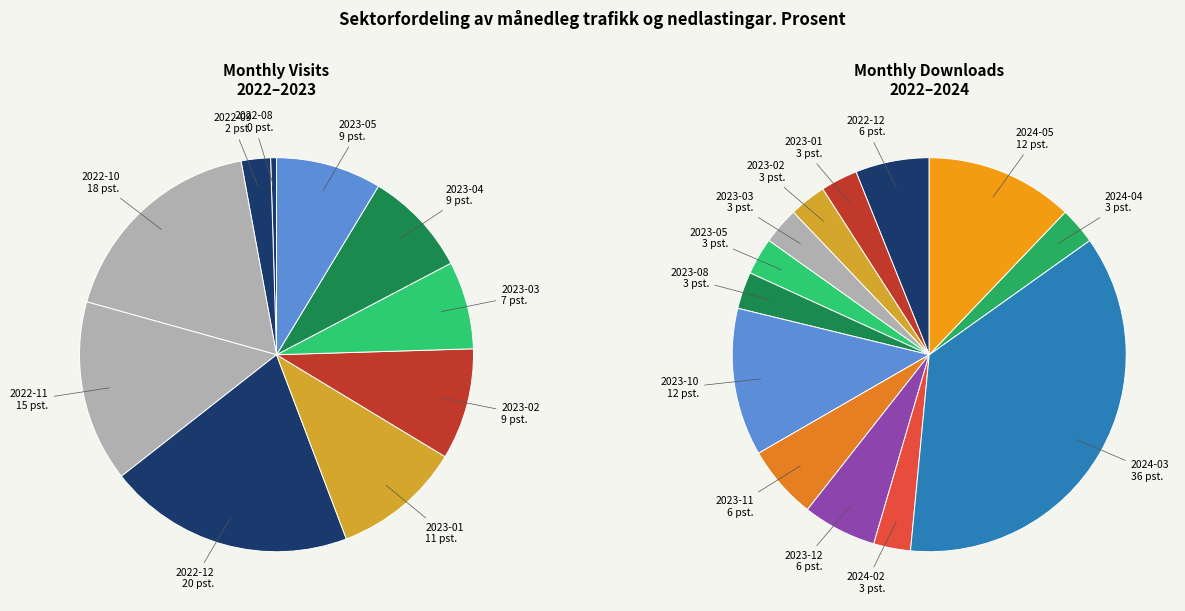

Between 2022-11 and 2022-12, which is larger?

2022-12